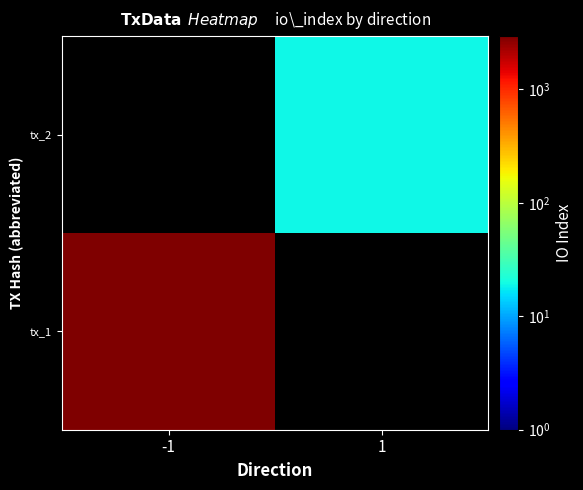

At -1, list the series in order from largest to smallest.

tx_1, tx_2